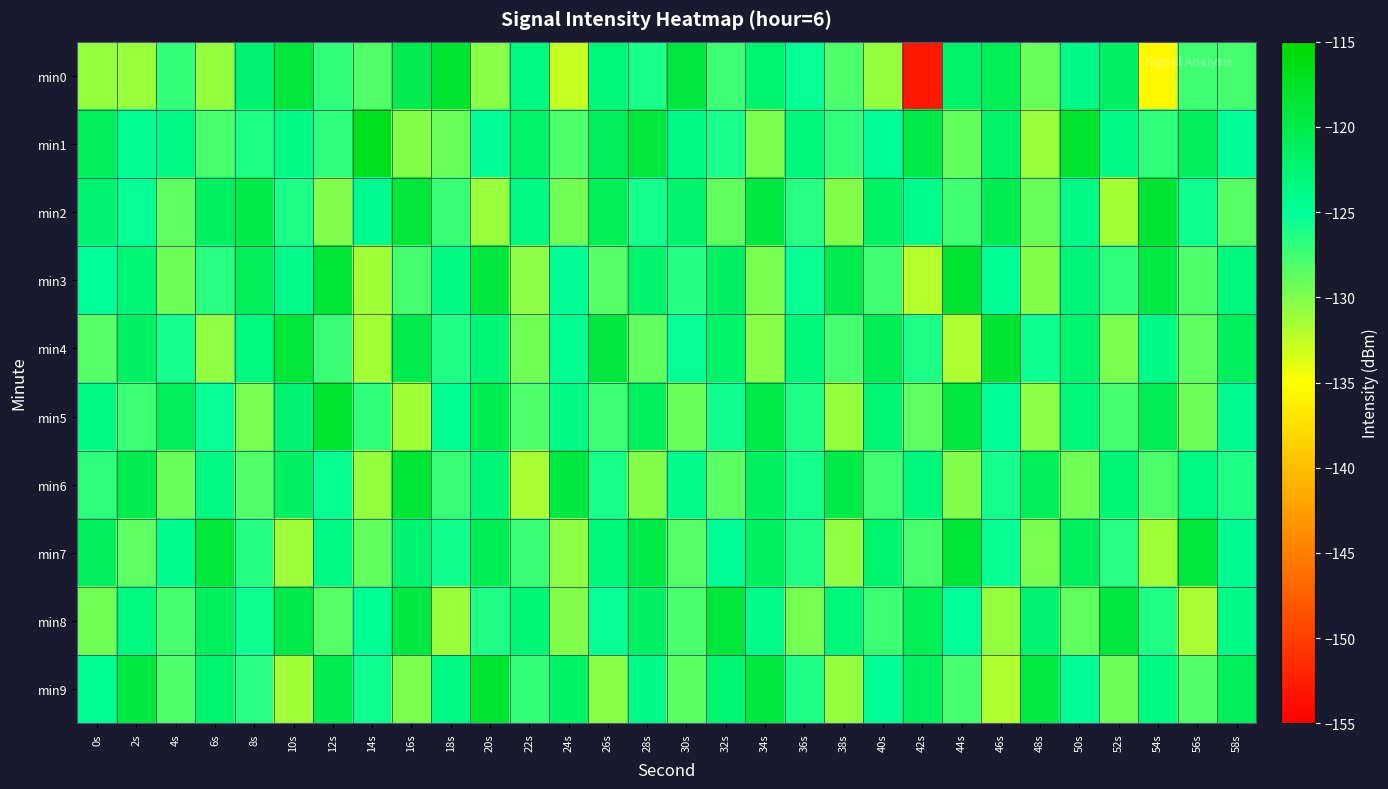

Reading left to right, extract all data points from this chart.

min0: 0s=-130.9	2s=-131.0	4s=-127.1	6s=-130.9	8s=-122.4	10s=-119.0	12s=-126.9	14s=-128.2	16s=-120.3	18s=-118.0	20s=-130.4	22s=-123.5	24s=-132.7	26s=-123.1	28s=-126.0	30s=-119.3	32s=-127.4	34s=-122.2	36s=-125.2	38s=-128.0	40s=-130.9	42s=-153.0	44s=-121.9	46s=-120.7	48s=-129.2	50s=-123.9	52s=-121.7	54s=-135.4	56s=-127.6	58s=-127.8
min1: 0s=-120.8	2s=-124.6	4s=-124.0	6s=-127.9	8s=-126.2	10s=-123.9	12s=-126.8	14s=-117.1	16s=-130.2	18s=-129.1	20s=-125.0	22s=-122.0	24s=-128.0	26s=-121.0	28s=-119.0	30s=-124.0	32s=-126.0	34s=-130.0	36s=-123.0	38s=-127.0	40s=-125.0	42s=-120.0	44s=-129.0	46s=-122.0	48s=-131.0	50s=-118.0	52s=-124.0	54s=-127.0	56s=-121.0	58s=-125.0
min2: 0s=-122.5	2s=-125.3	4s=-128.7	6s=-121.4	8s=-119.8	10s=-126.2	12s=-130.1	14s=-124.5	16s=-118.9	18s=-127.3	20s=-131.0	22s=-123.6	24s=-129.4	26s=-120.7	28s=-125.8	30s=-122.1	32s=-128.9	34s=-119.5	36s=-126.7	38s=-130.2	40s=-121.8	42s=-124.3	44s=-127.6	46s=-120.4	48s=-129.1	50s=-123.8	52s=-131.5	54s=-118.3	56s=-125.6	58s=-128.4
min3: 0s=-125.1	2s=-122.8	4s=-129.3	6s=-126.6	8s=-120.9	10s=-124.2	12s=-118.7	14s=-131.4	16s=-127.8	18s=-123.5	20s=-119.2	22s=-130.6	24s=-124.9	26s=-128.3	28s=-122.1	30s=-126.5	32s=-121.7	34s=-129.8	36s=-125.4	38s=-120.3	40s=-127.6	42s=-132.1	44s=-118.5	46s=-124.7	48s=-130.3	50s=-122.9	52s=-126.8	54s=-119.6	56s=-128.1	58s=-123.2
min4: 0s=-128.4	2s=-121.6	4s=-125.9	6s=-130.7	8s=-123.4	10s=-118.8	12s=-127.2	14s=-131.5	16s=-120.1	18s=-126.3	20s=-122.7	22s=-129.5	24s=-124.6	26s=-119.3	28s=-128.8	30s=-125.2	32s=-121.9	34s=-130.4	36s=-123.1	38s=-127.7	40s=-120.5	42s=-126.1	44s=-131.8	46s=-118.4	48s=-125.6	50s=-122.3	52s=-129.7	54s=-124.0	56s=-128.6	58s=-121.2
min5: 0s=-123.7	2s=-127.4	4s=-120.8	6s=-125.3	8s=-129.6	10s=-122.5	12s=-118.2	14s=-126.9	16s=-131.3	18s=-124.8	20s=-120.4	22s=-128.1	24s=-123.9	26s=-127.5	28s=-121.1	30s=-129.2	32s=-125.7	34s=-119.8	36s=-126.4	38s=-130.9	40s=-122.6	42s=-128.7	44s=-119.3	46s=-125.0	48s=-130.5	50s=-123.1	52s=-127.8	54s=-120.6	56s=-129.3	58s=-124.4
min6: 0s=-126.8	2s=-120.3	4s=-129.1	6s=-123.6	8s=-128.2	10s=-121.7	12s=-125.4	14s=-130.8	16s=-118.6	18s=-127.3	20s=-122.9	22s=-131.6	24s=-119.4	26s=-126.0	28s=-130.3	30s=-124.1	32s=-128.5	34s=-121.3	36s=-125.9	38s=-119.7	40s=-127.6	42s=-123.2	44s=-130.1	46s=-125.8	48s=-120.9	50s=-129.4	52s=-122.7	54s=-128.0	56s=-123.5	58s=-126.2
min7: 0s=-121.0	2s=-128.6	4s=-124.3	6s=-118.9	8s=-126.5	10s=-131.2	12s=-123.8	14s=-129.0	16s=-122.4	18s=-125.7	20s=-120.6	22s=-127.3	24s=-130.5	26s=-123.1	28s=-119.8	30s=-128.4	32s=-124.9	34s=-121.5	36s=-126.2	38s=-130.7	40s=-122.3	42s=-127.9	44s=-118.7	46s=-125.4	48s=-129.8	50s=-121.1	52s=-126.6	54s=-131.3	56s=-119.0	58s=-124.5
min8: 0s=-129.5	2s=-123.4	4s=-127.8	6s=-121.2	8s=-125.6	10s=-120.0	12s=-128.3	14s=-124.7	16s=-119.5	18s=-131.0	20s=-126.4	22s=-122.8	24s=-130.1	26s=-125.3	28s=-121.6	30s=-127.9	32s=-118.8	34s=-124.2	36s=-129.6	38s=-123.0	40s=-127.4	42s=-120.7	44s=-125.1	46s=-130.8	48s=-122.5	50s=-128.9	52s=-119.2	54s=-126.3	56s=-131.7	58s=-123.9
min9: 0s=-124.6	2s=-119.4	4s=-128.0	6s=-122.3	8s=-126.7	10s=-131.4	12s=-120.2	14s=-125.5	16s=-129.9	18s=-123.7	20s=-118.5	22s=-127.1	24s=-121.8	26s=-130.4	28s=-124.0	30s=-128.5	32s=-122.6	34s=-119.1	36s=-126.3	38s=-130.8	40s=-125.0	42s=-121.4	44s=-127.7	46s=-132.0	48s=-119.6	50s=-124.9	52s=-129.3	54s=-123.5	56s=-128.2	58s=-120.8